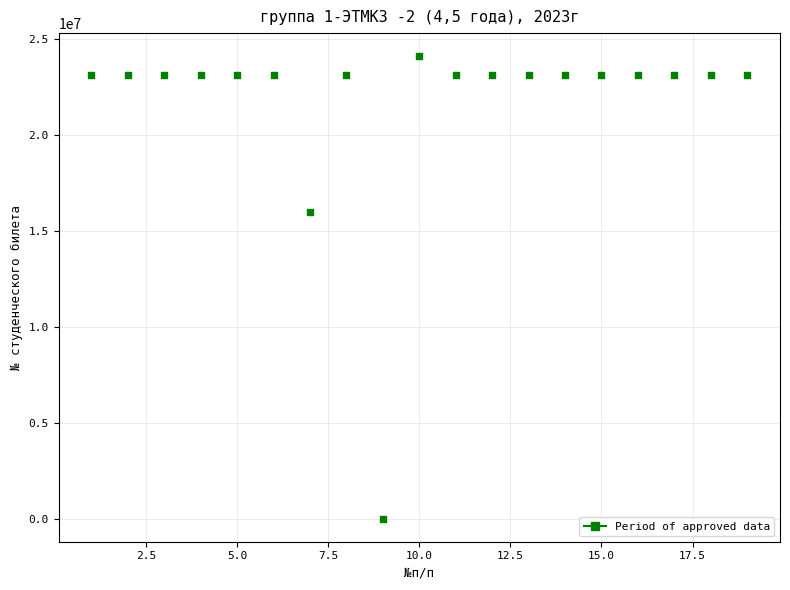

What Y value in the scatter plot is closest to 12055537?

16002964